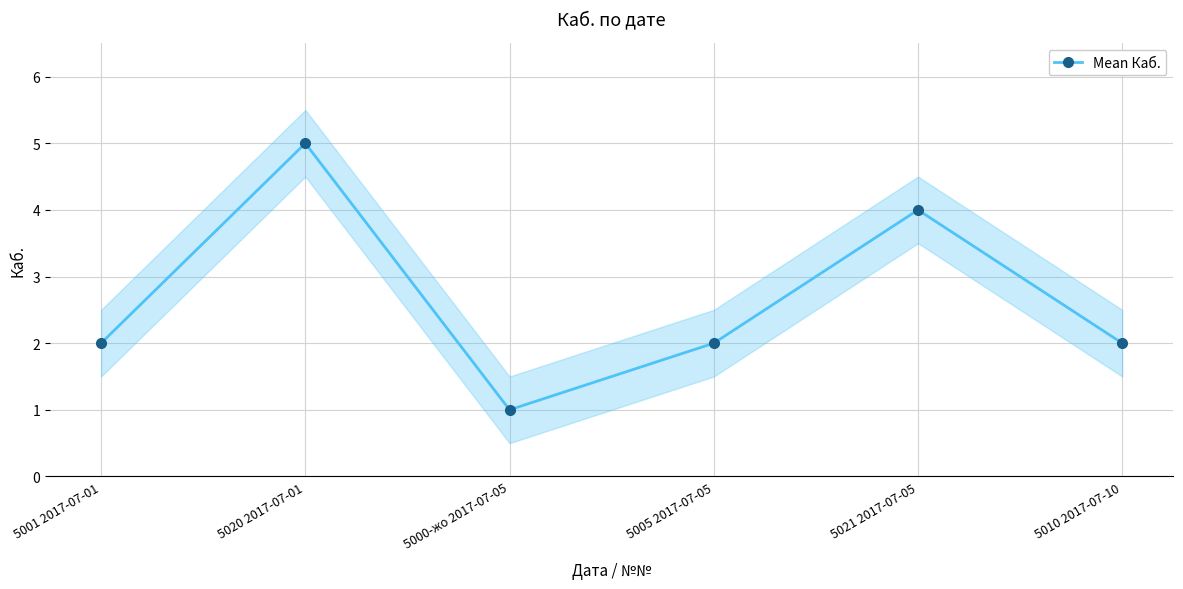

How many interior local valleys (lower than both neighbors) does the data have?

1